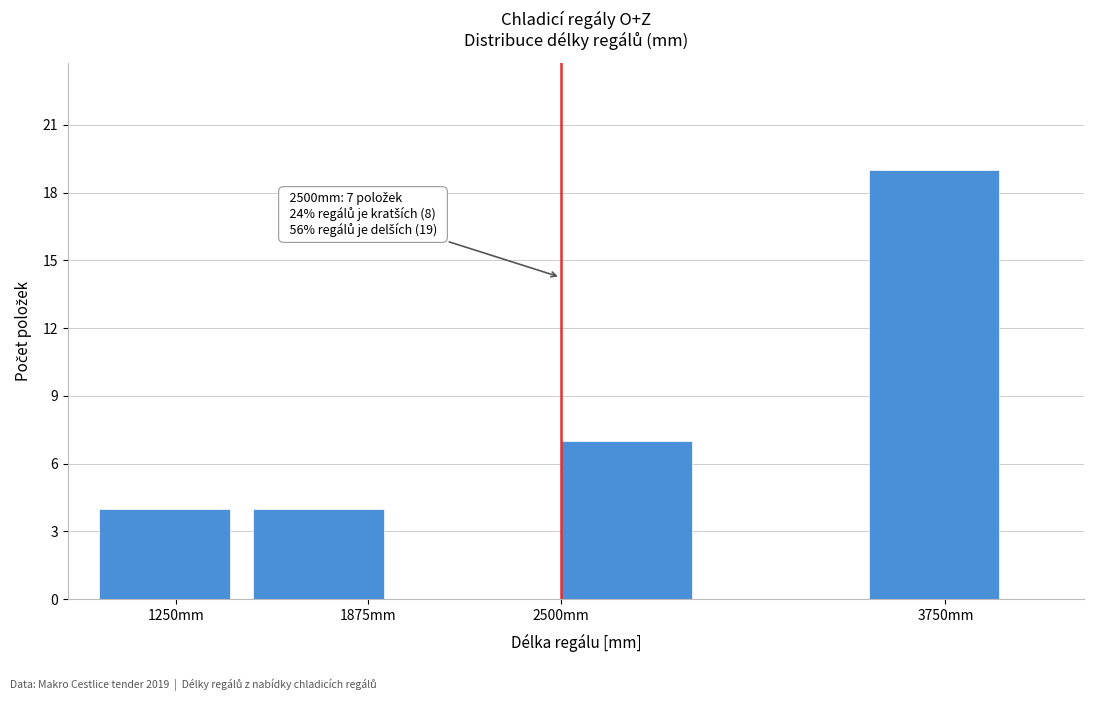

Which range on the x-axis has the tallest bar?

3500 to 4000